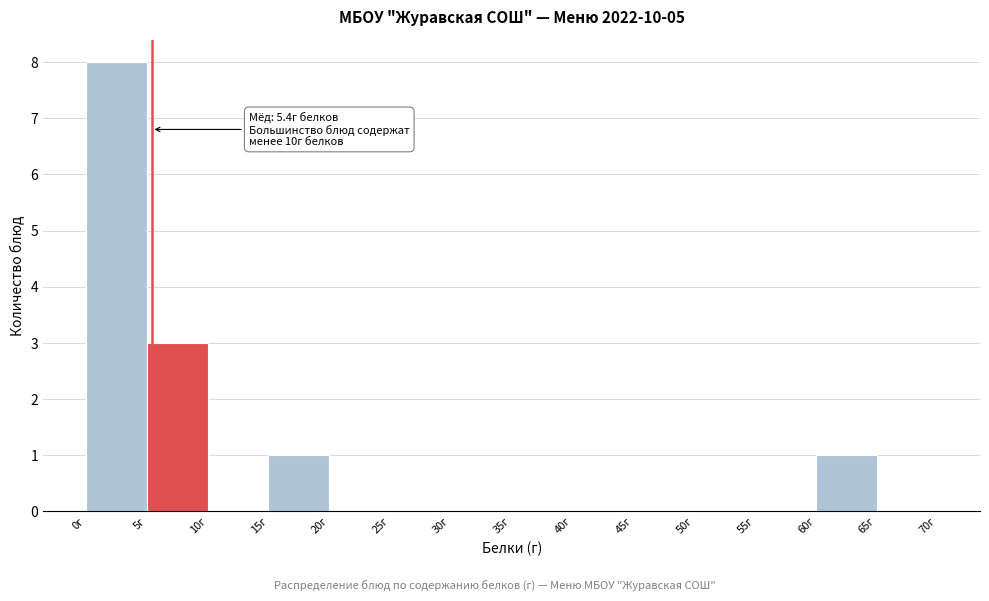

Over which range of the x-axis is the bar tallest?

0 to 5